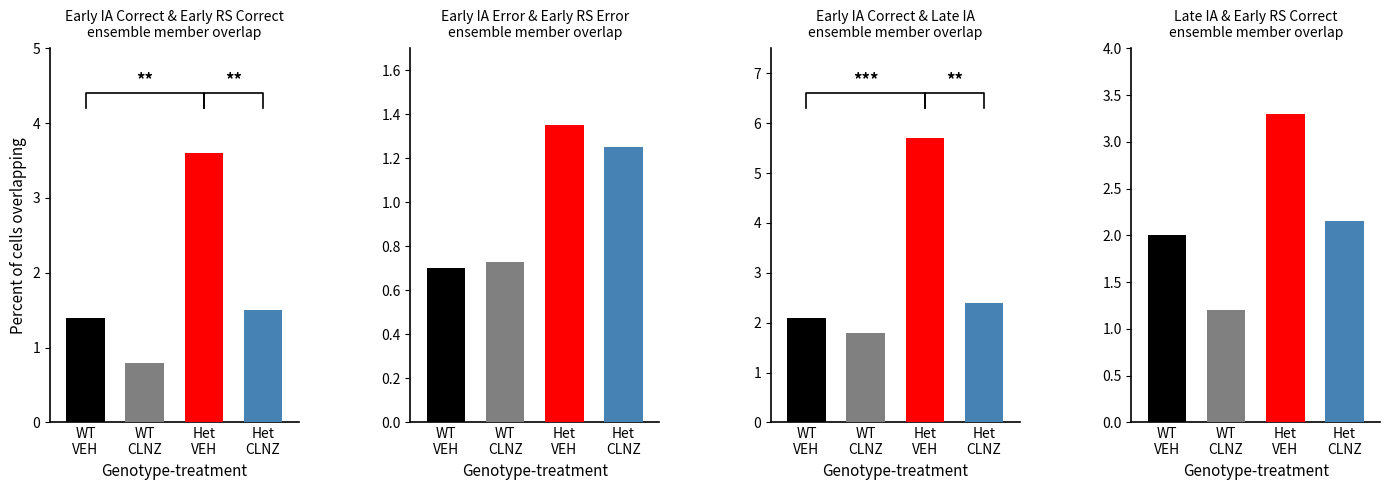

What is the value of the Het CLNZ bar at the 2nd from the left?

1.2